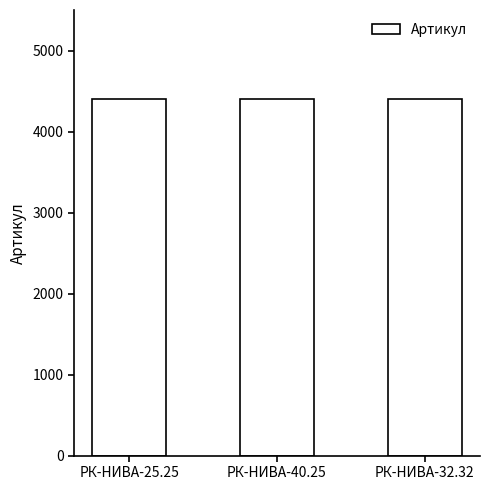

What is the greatest value displayed?

4400